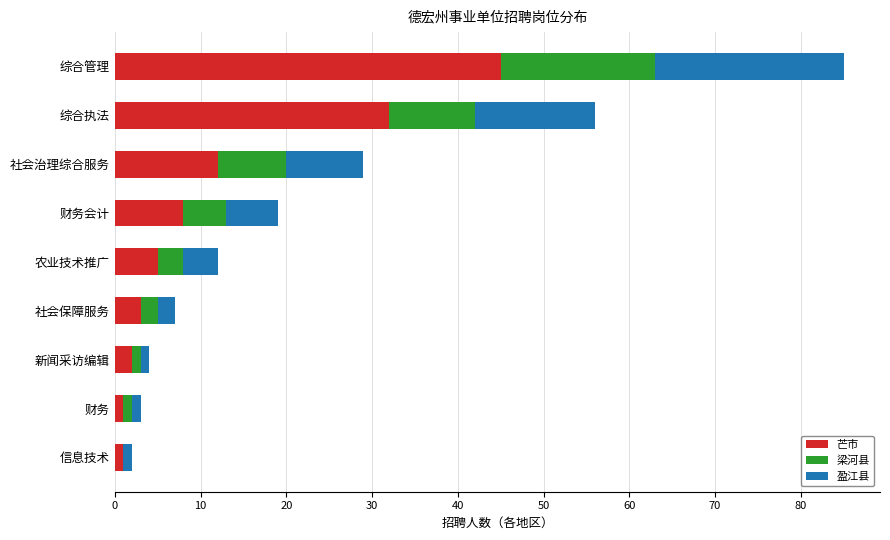

True or false: 芒市 has a value of 45 at 综合管理.

True